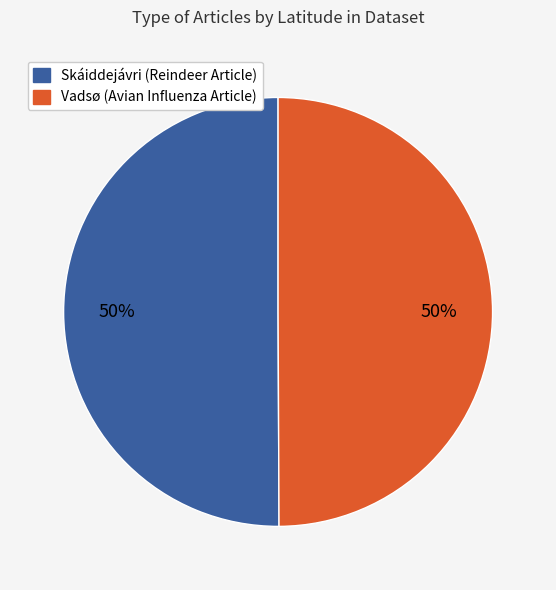

To the nearest percent, what is the average slice percentage?

50%